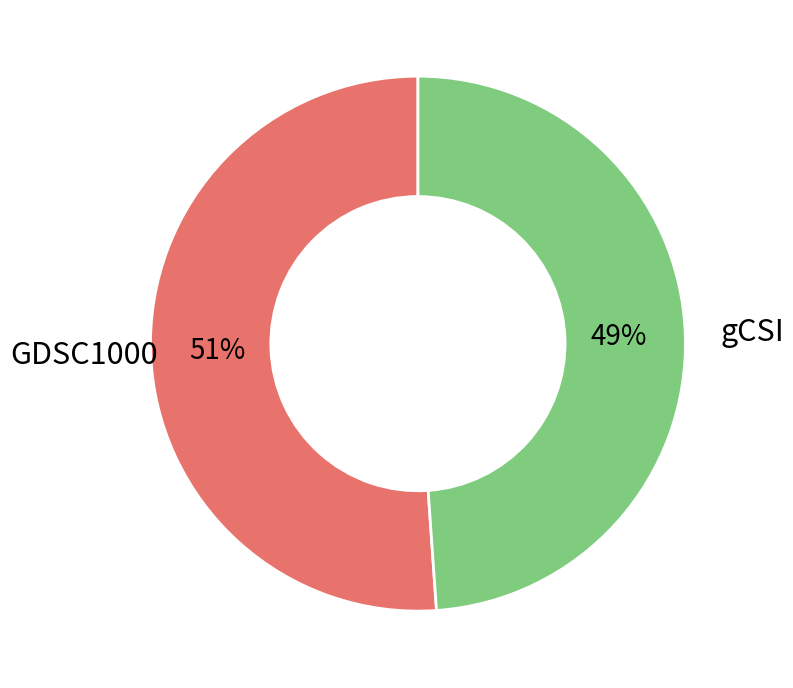

Which category has the biggest portion of the pie?

GDSC1000